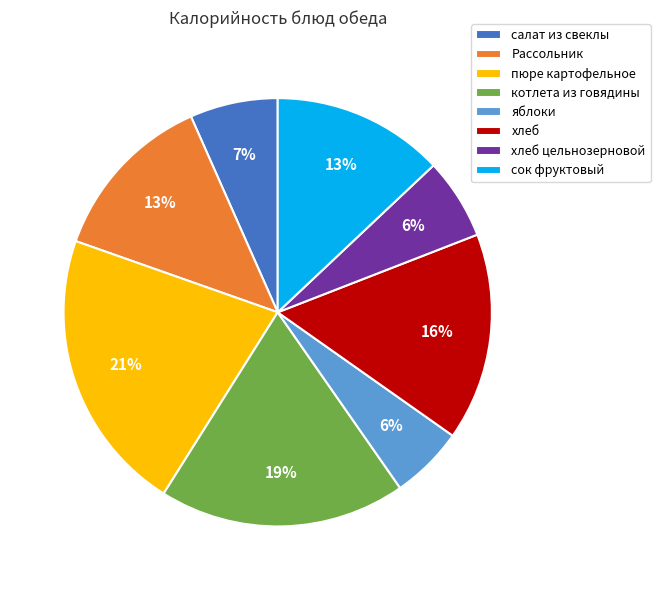

What percentage is the хлеб slice, to the nearest percent?

16%